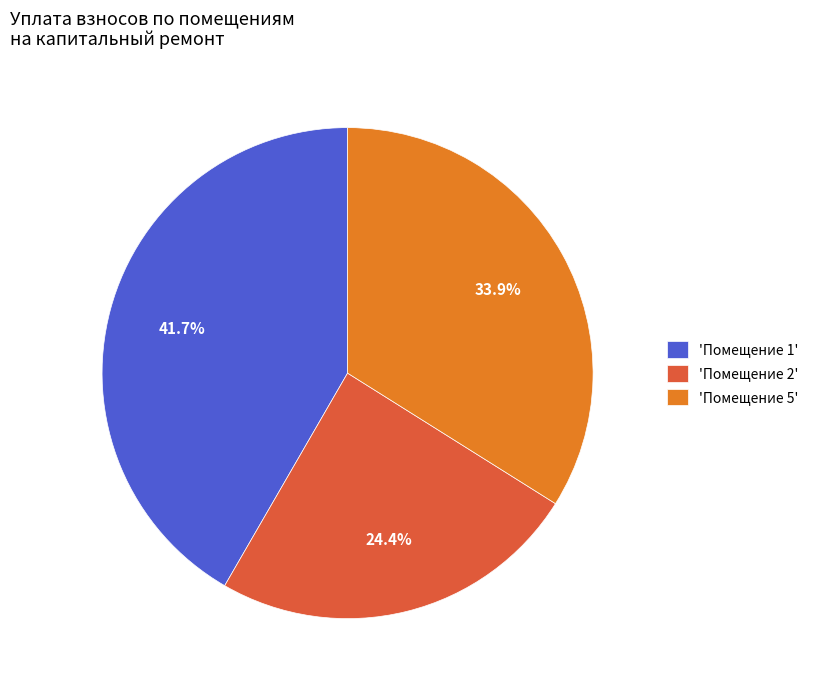

Rank the categories by value from highest to lowest.

'Помещение 1', 'Помещение 5', 'Помещение 2'